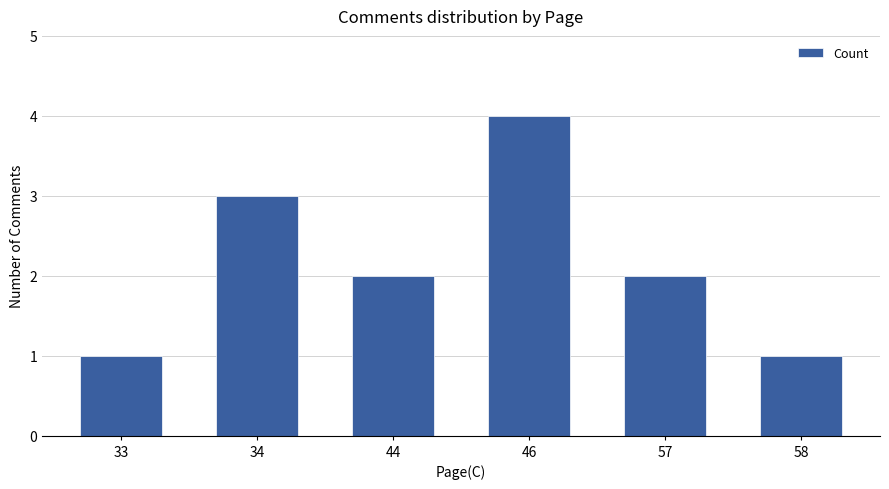

What is the change in value from 33 to 57?

+1